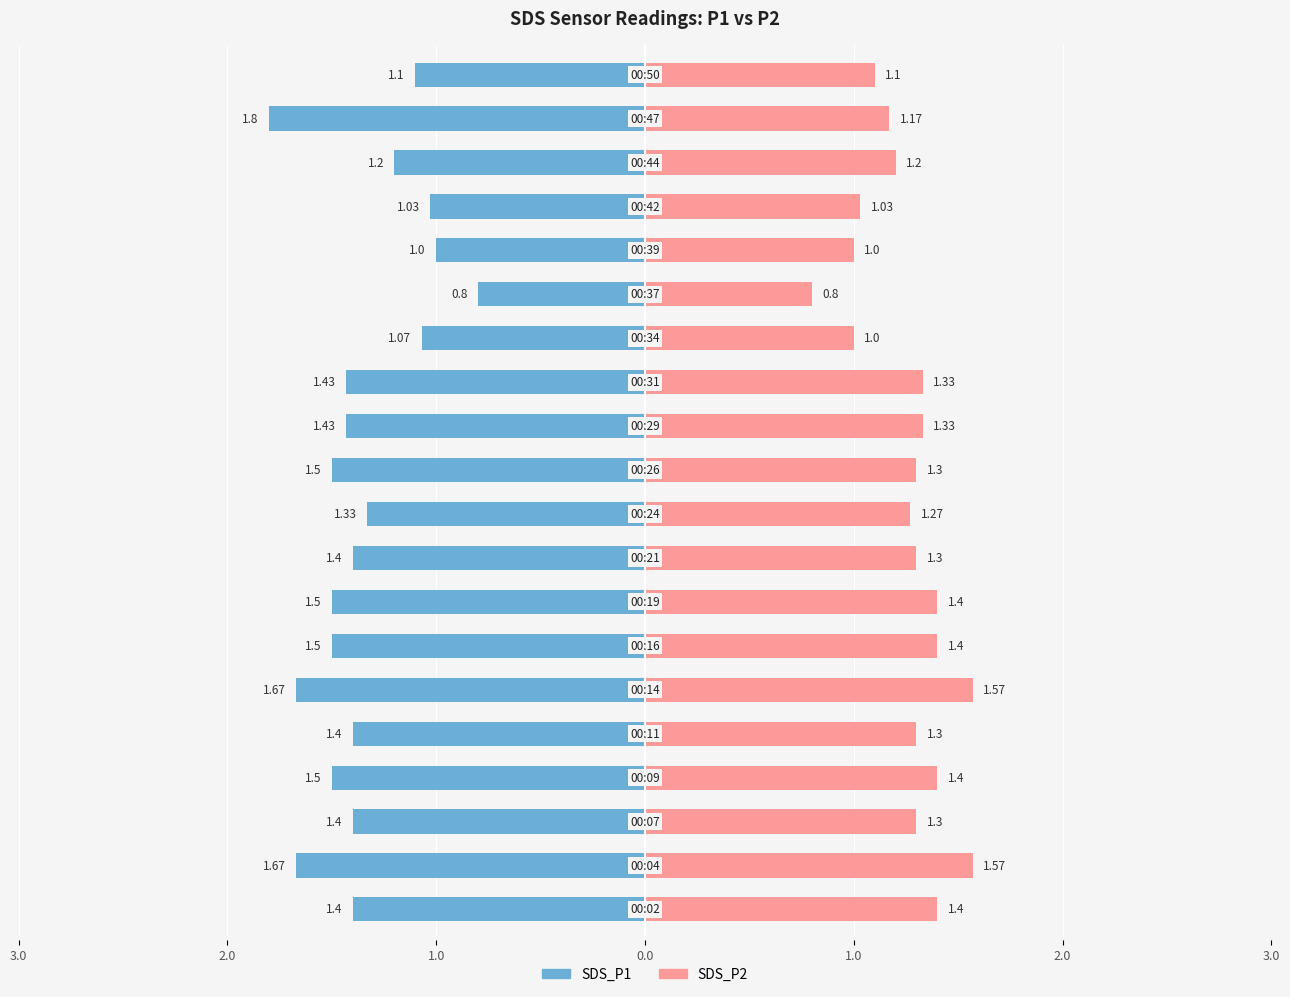

What is the average value of the SDS_P2 series?

1.3